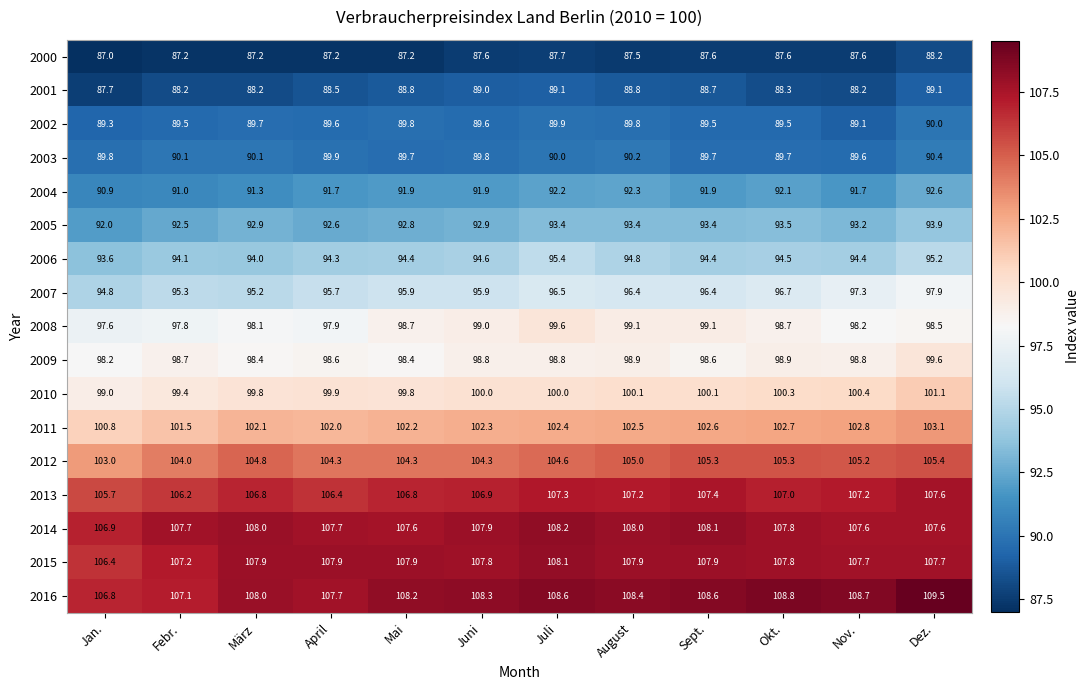

At how many categories does at least one series exceed 99?

12